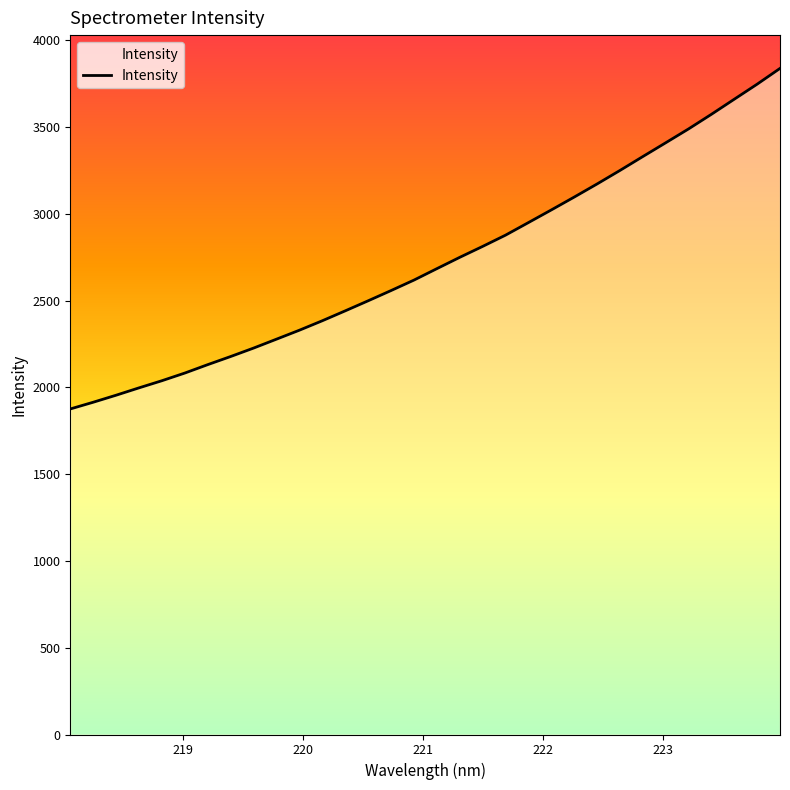

Reading left to right, list all the values displayed in this chart.

1875.3	1914.0	1954.5	1996.9	2038.1	2082.3	2130.7	2177.5	2226.1	2277.4	2329.0	2383.5	2440.4	2498.4	2557.3	2617.6	2683.4	2748.6	2811.6	2876.4	2948.8	3021.7	3095.6	3171.2	3249.0	3329.1	3408.5	3488.4	3572.6	3659.5	3746.2	3837.1